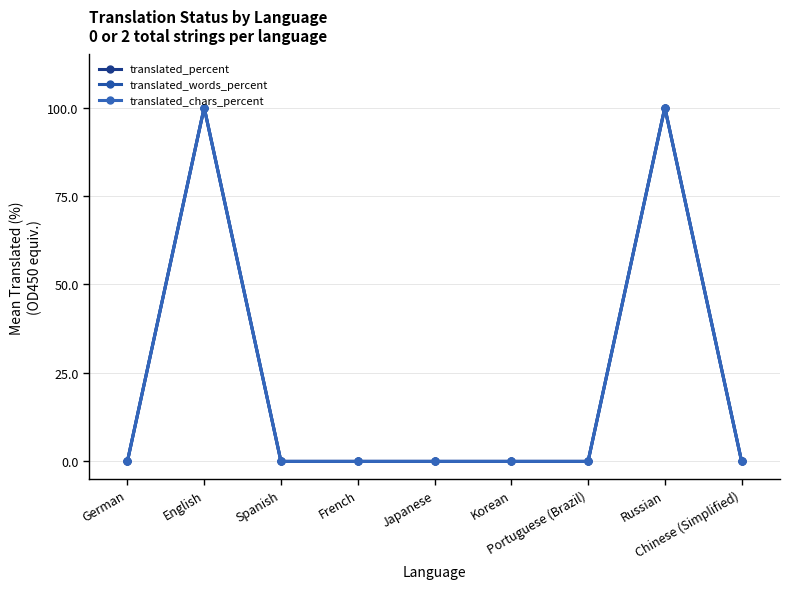

True or false: translated_percent and translated_chars_percent intersect in this chart.

False